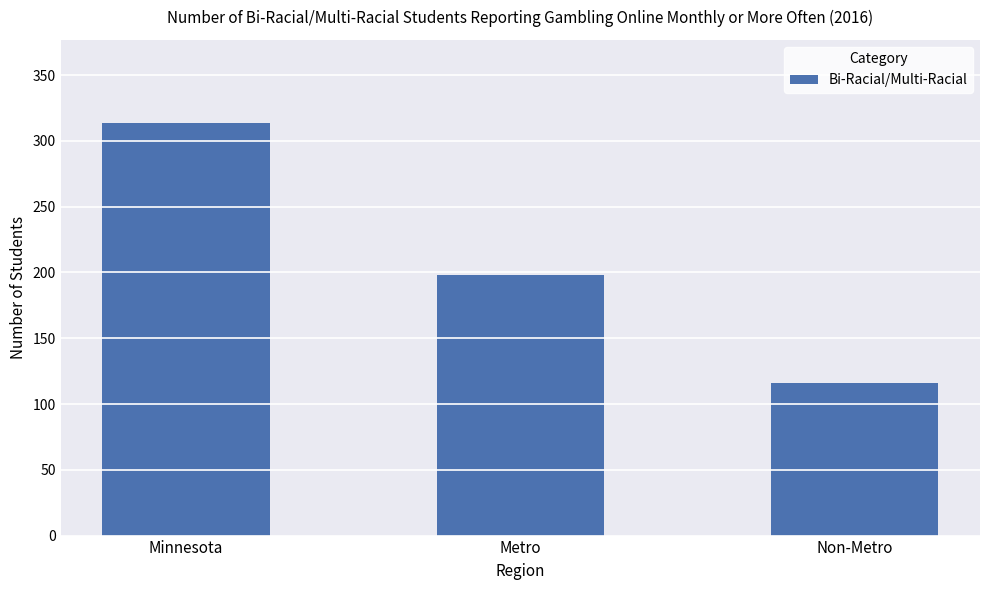

Reading right to left, transcribe all the data shown in this chart.

116	198	314